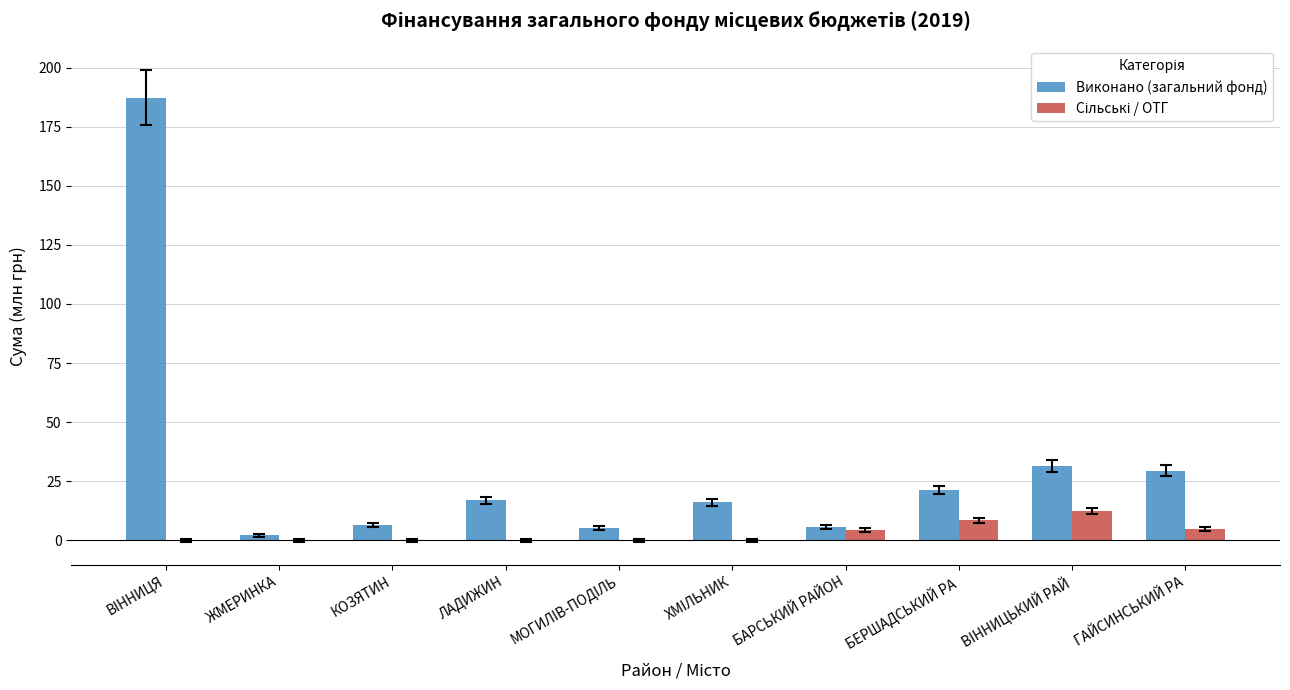

The value of Виконано (загальний фонд) at ВIННИЦЬКИЙ РАЙ is 31.5. True or false?

True